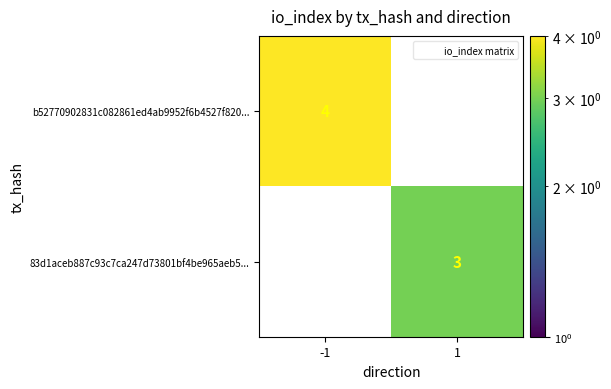

Which series has the largest range (max minus min)?

b52770902831c082861ed4ab9952f6b4527f820...